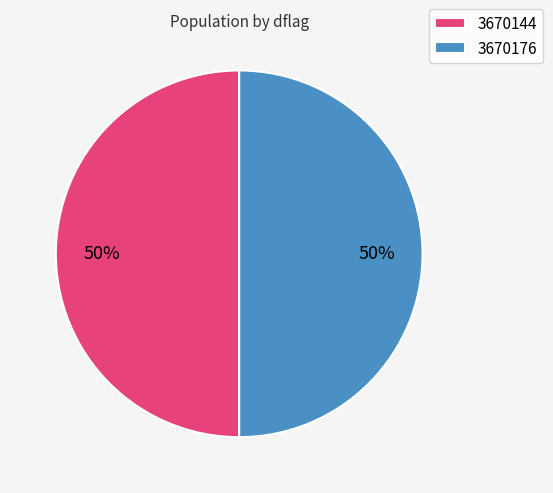

What is the ratio of the value at 3670144 to the value at 3670176?

1.0